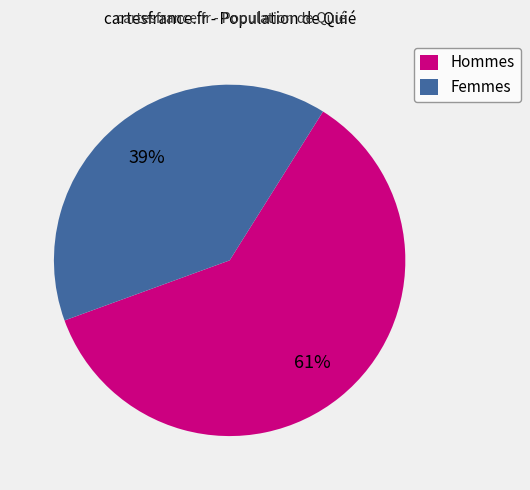

Is it true that Femmes is 50% of the pie?

False